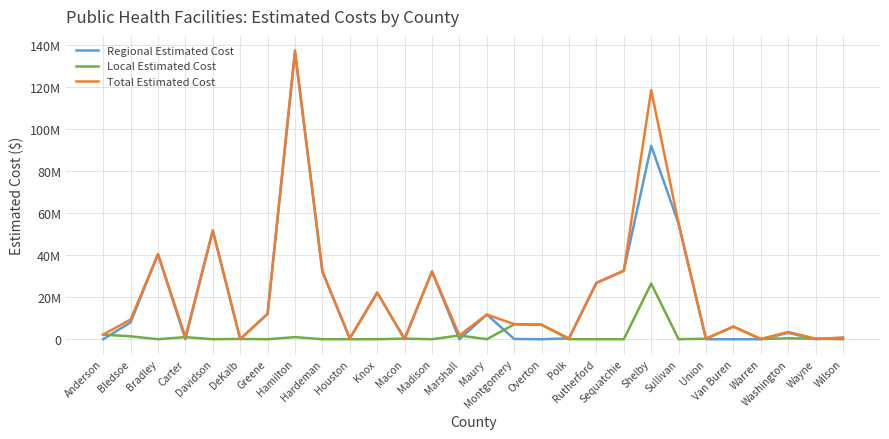

Is this an area chart (filled region under the line)?

No